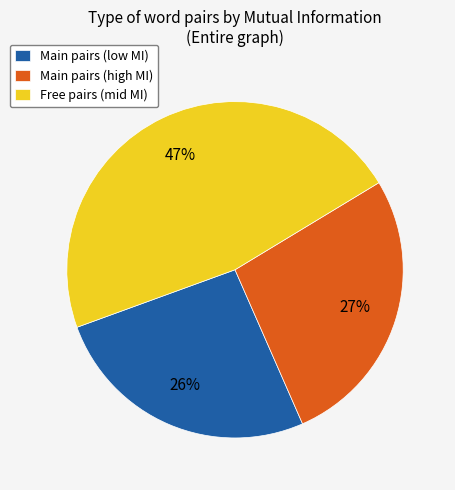

Rank the categories by value from highest to lowest.

Free pairs (mid MI), Main pairs (high MI), Main pairs (low MI)